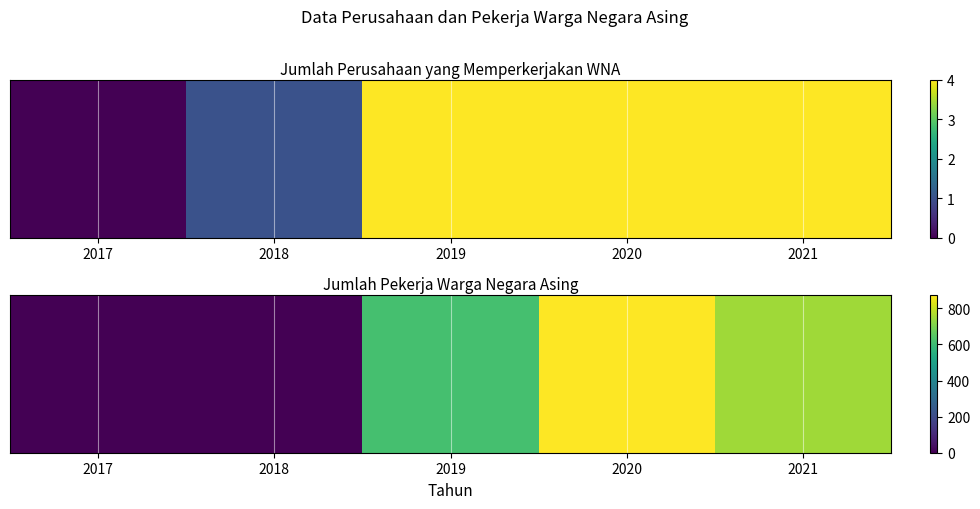

Which label corresponds to the smallest value in the chart?

2017